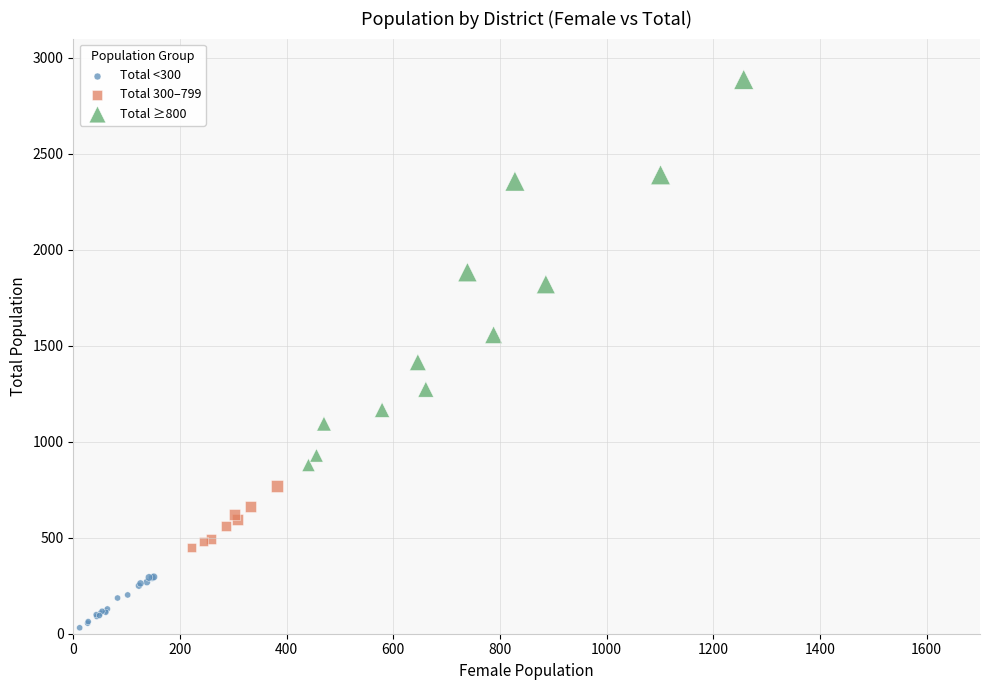

Which series reaches the minimum Y coordinate?

Total <300